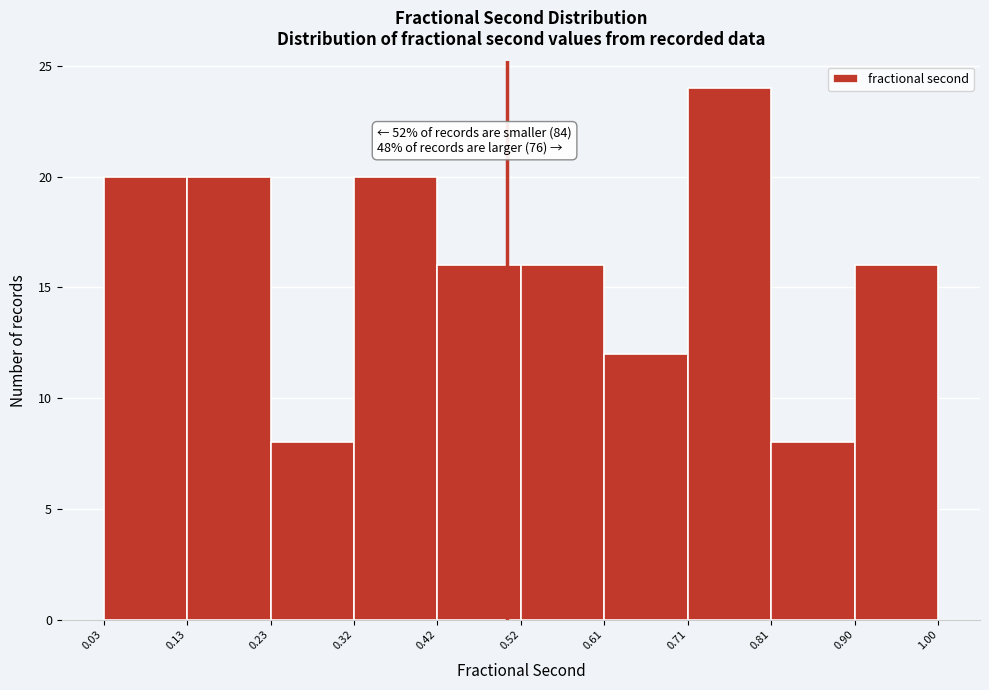

Which range on the x-axis has the tallest bar?

0.71 to 0.81